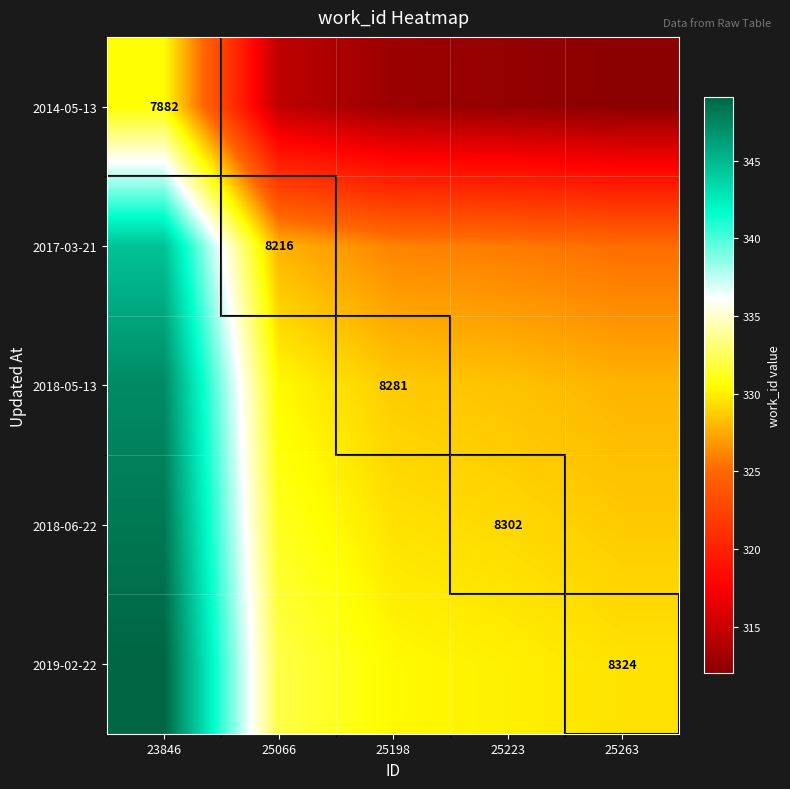

What value does the 2017-03-21 series have at 25223?

325.7